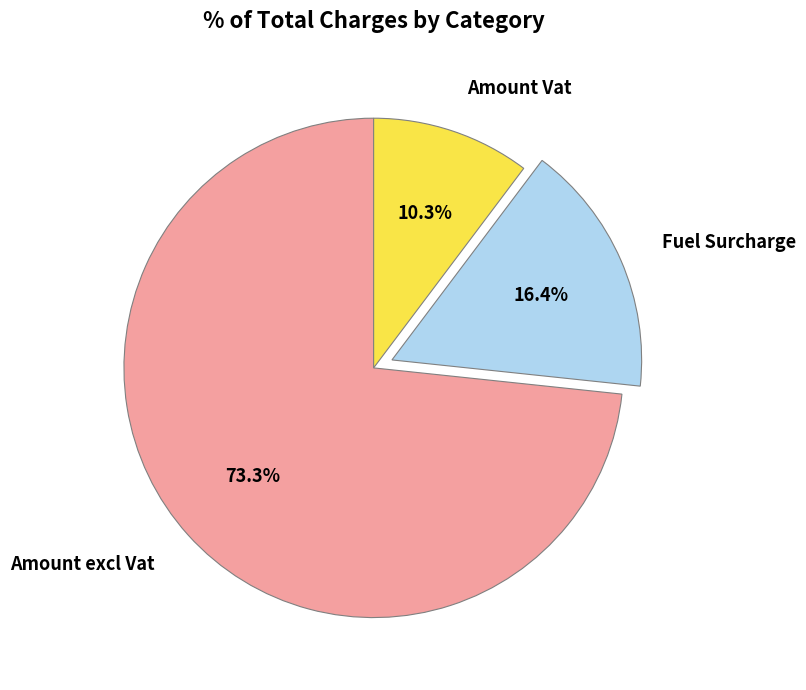

Combined, what portion of the pie is Fuel Surcharge and Amount excl Vat?

89.7%